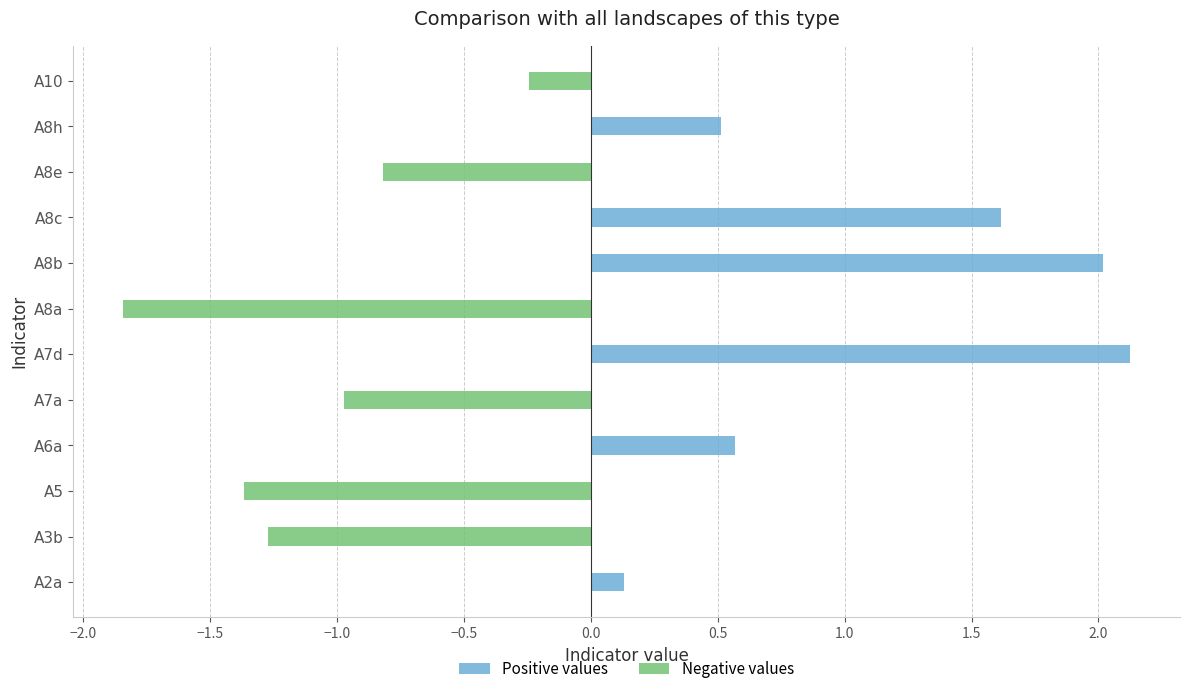

How many categories are shown in the chart?

12